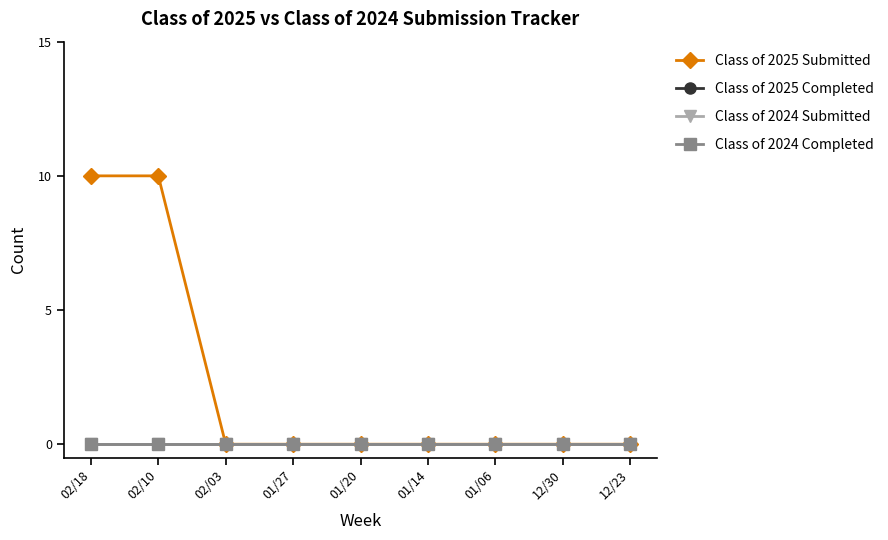

Does the chart have visible grid lines?

No